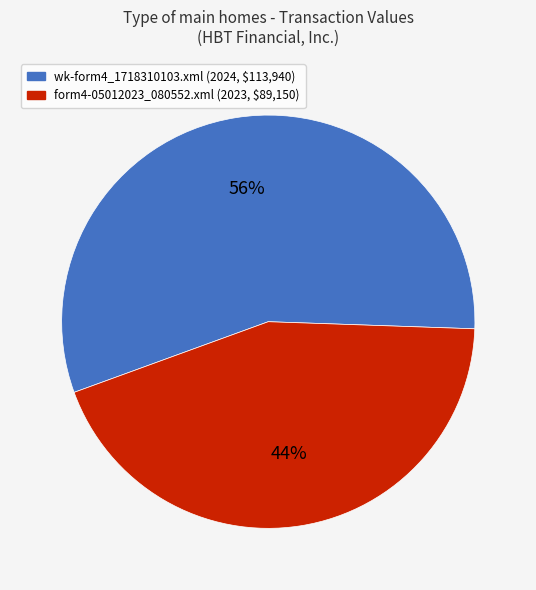

What percentage is the form4-05012023_080552.xml slice, to the nearest percent?

44%